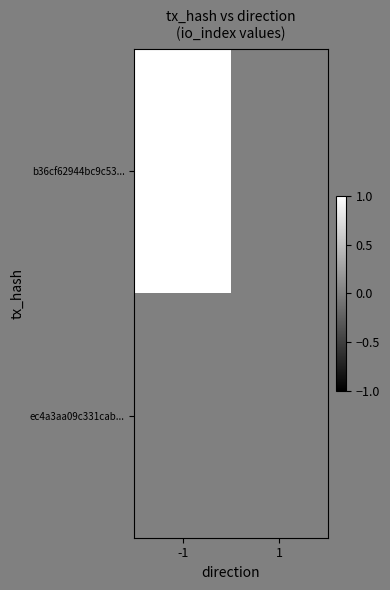

What is the greatest value displayed?

1.0